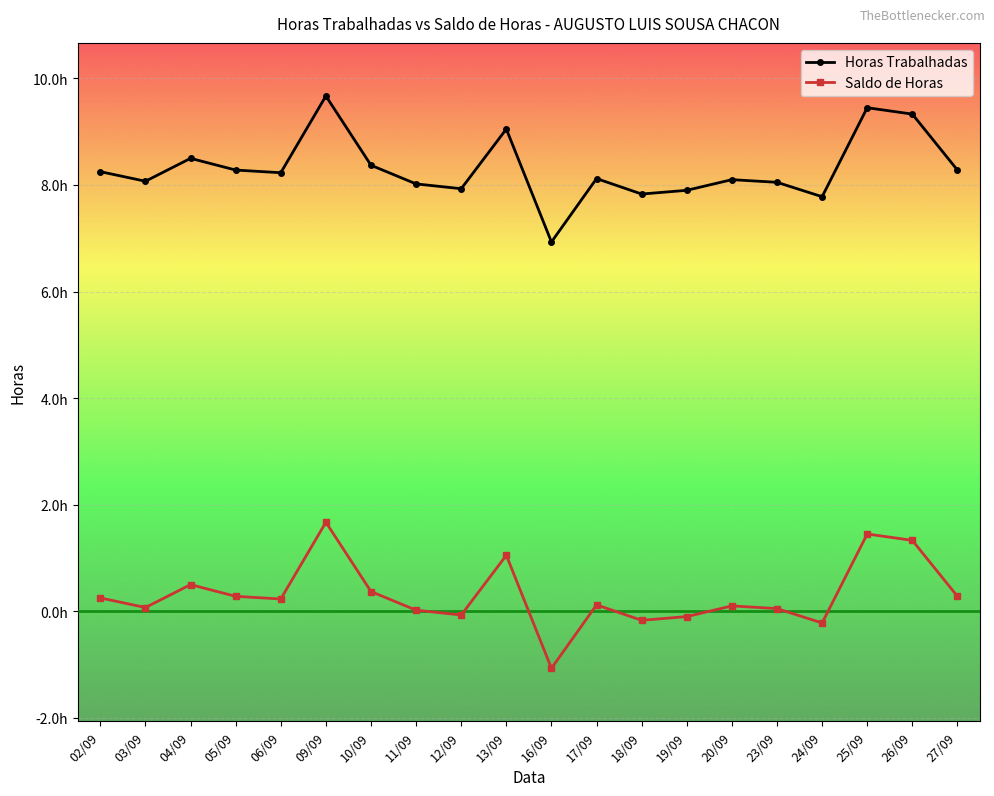

Which series has the widest spread of values?

Horas Trabalhadas